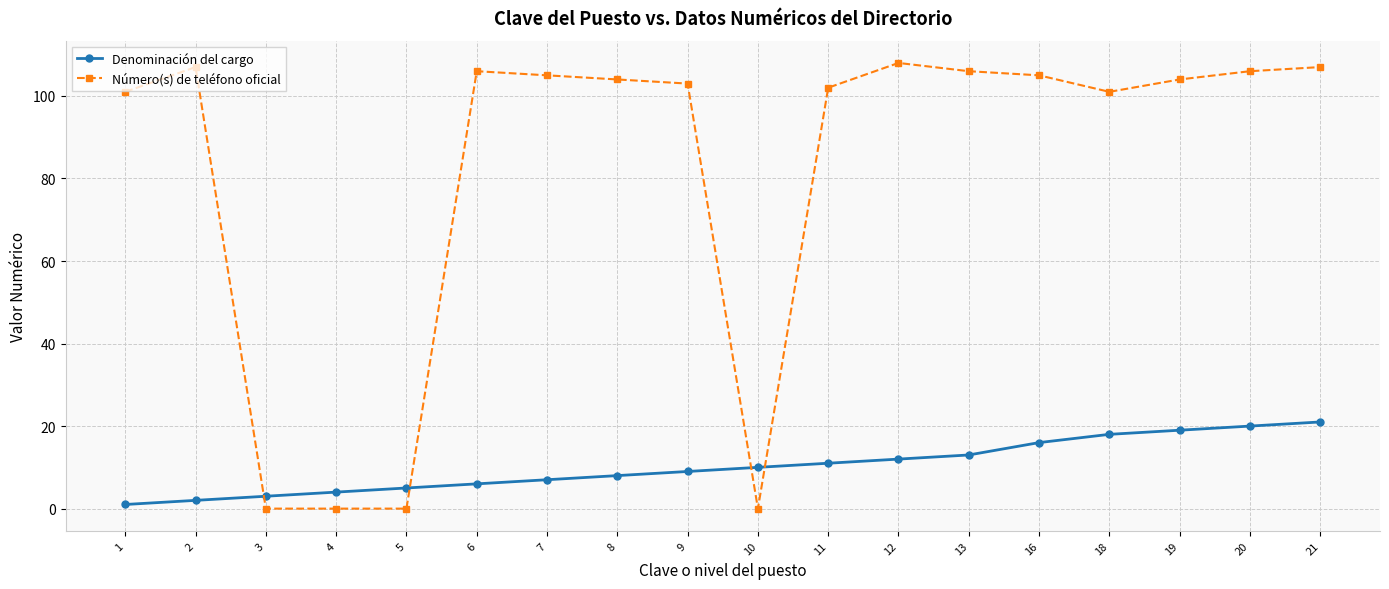

What is the difference between the second highest and second lowest values in the Número(s) de teléfono oficial series?

107